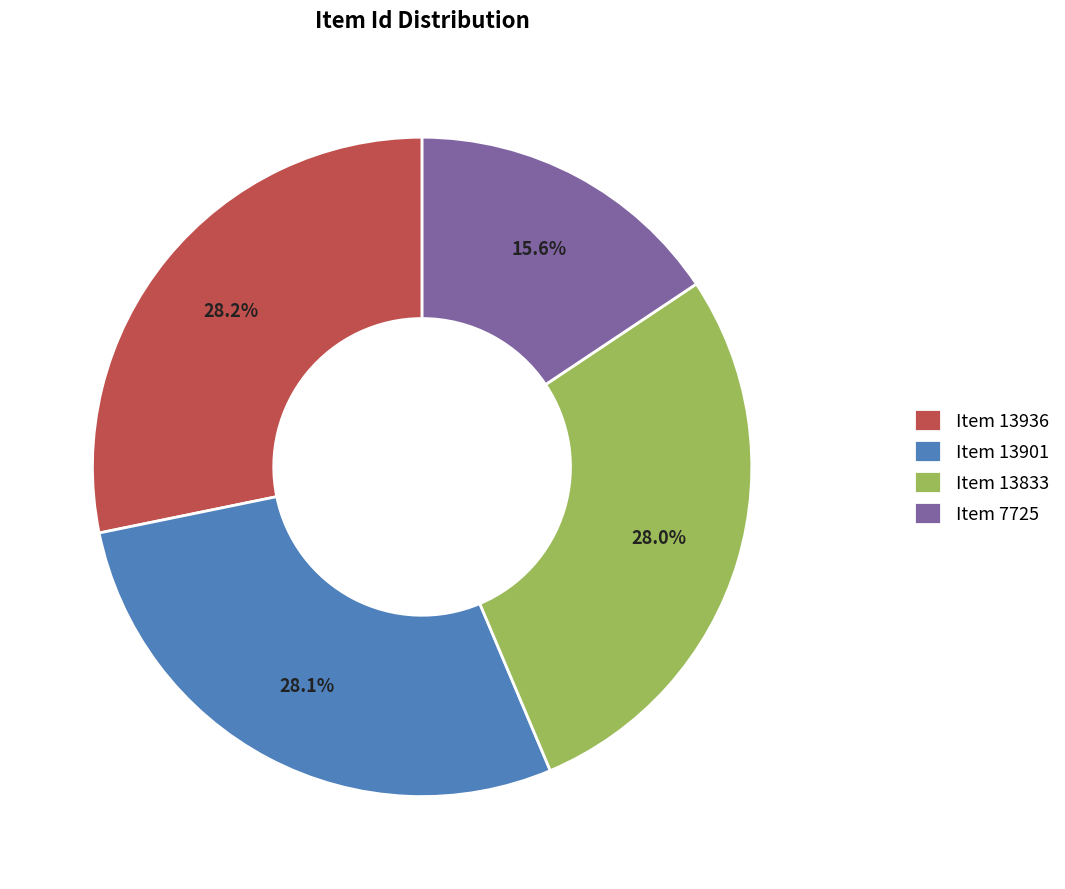

How much of the chart is everything except Item 13833?

72.0%